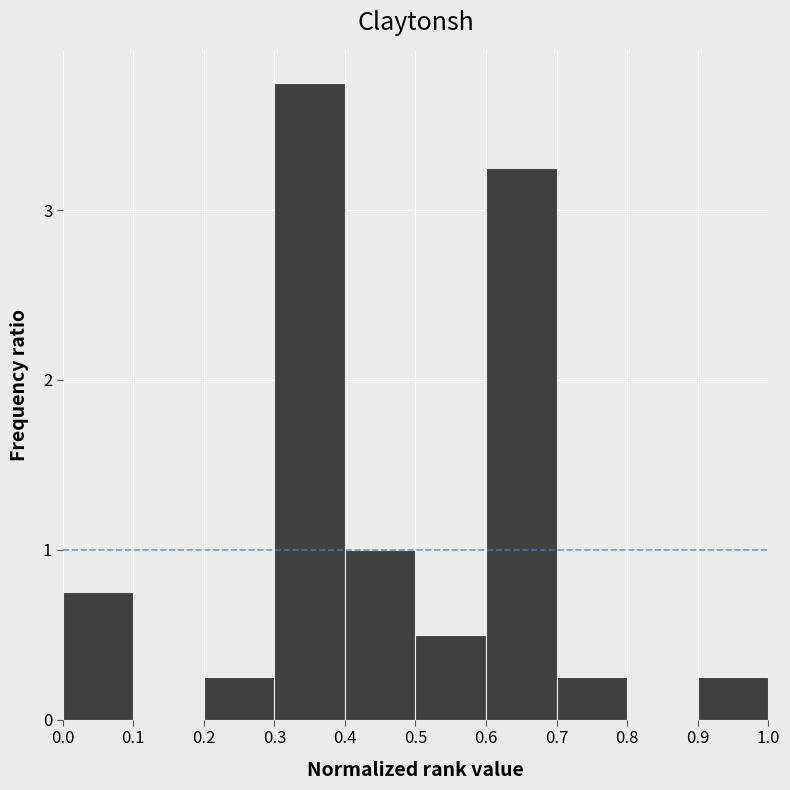

How tall is the bar that spans 0.4 to 0.5 on the x-axis? The values are not printed on the chart, so give them approximately, as read against the axis.

1.0